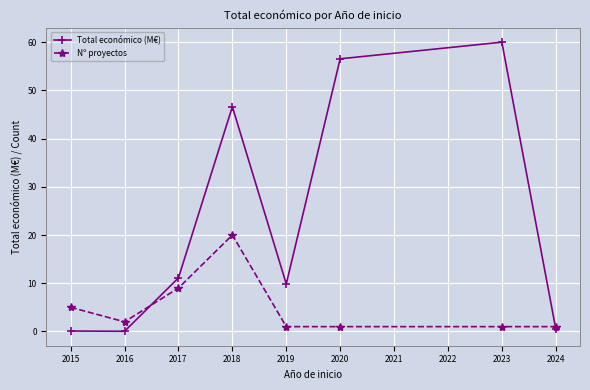

Which series changed the most between 2018 and 2020?

Nº proyectos